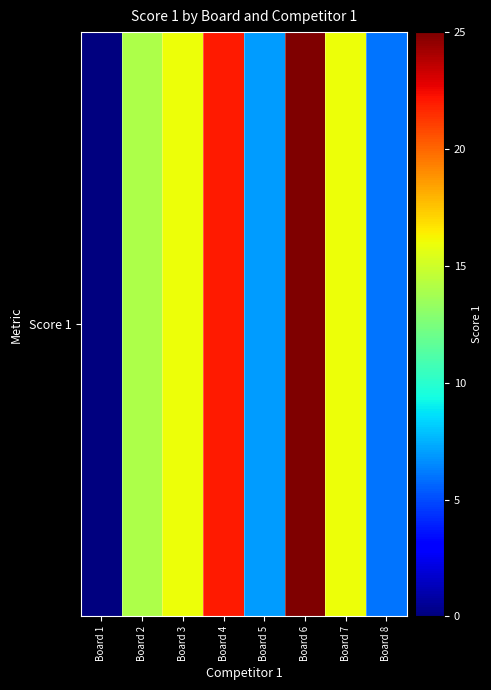

What is the ratio of the value at Board 5 to the value at Board 6?

0.3